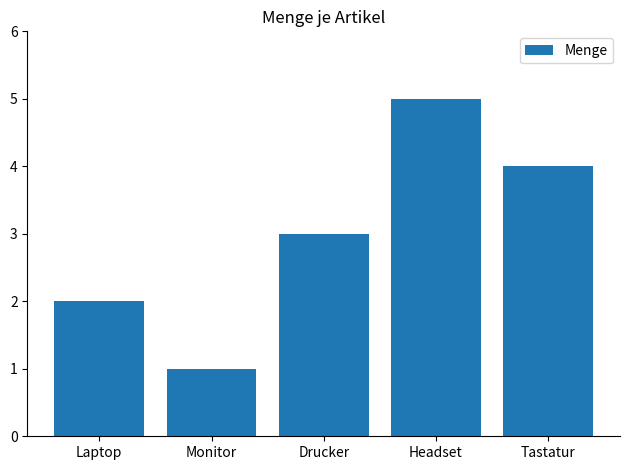

What is the label of the 3rd bar from the right?

Drucker